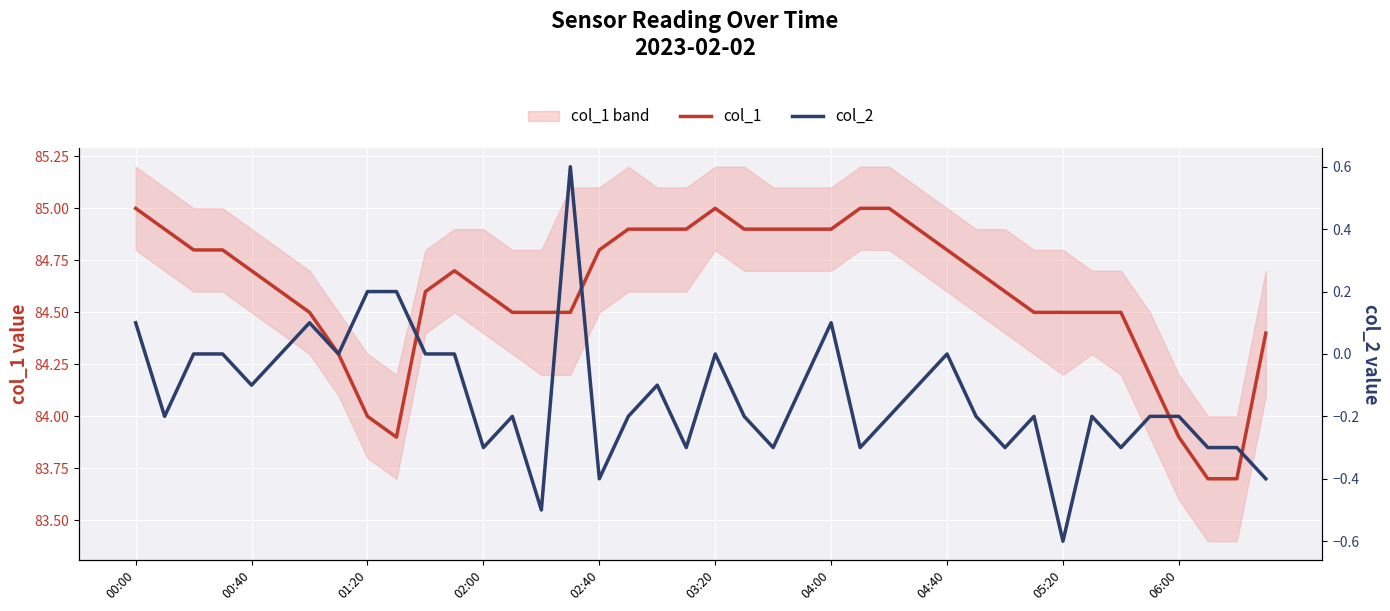

What position from the left is 21?

22